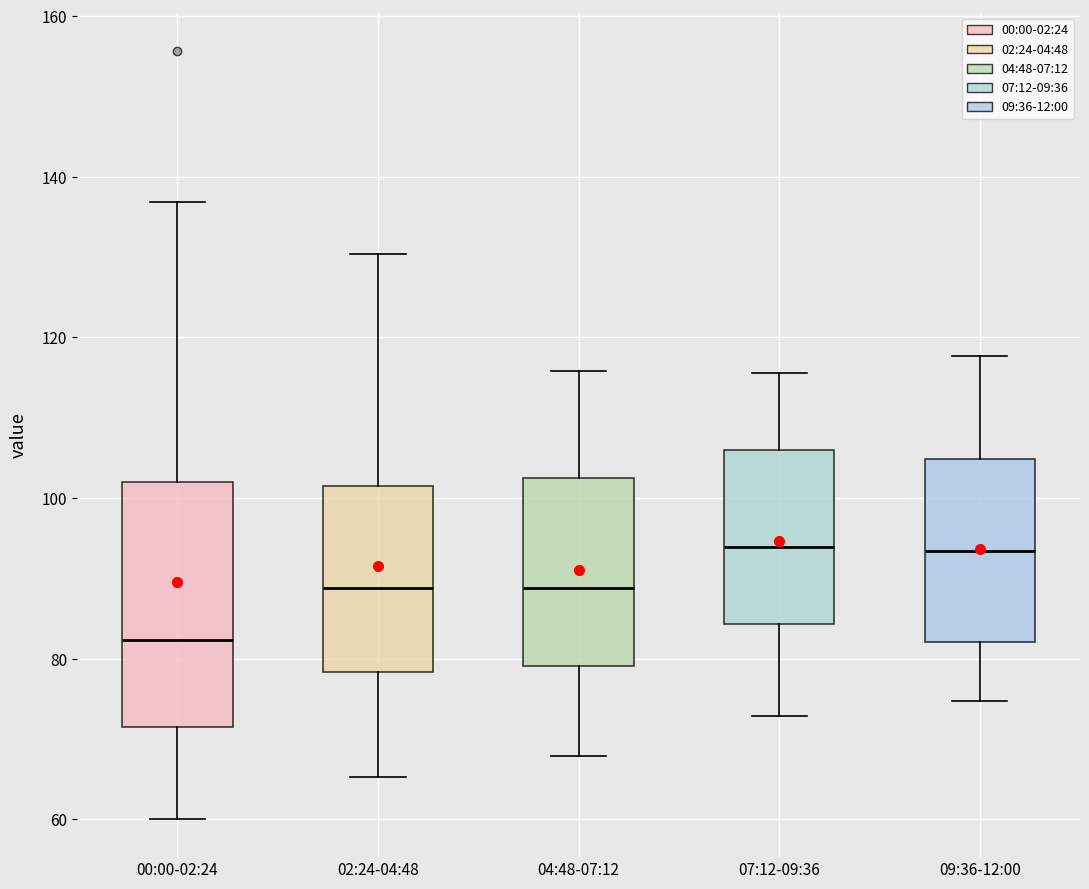

Comparing the boxes themselves (not the whiskers), which one is the tallest?

00:00-02:24